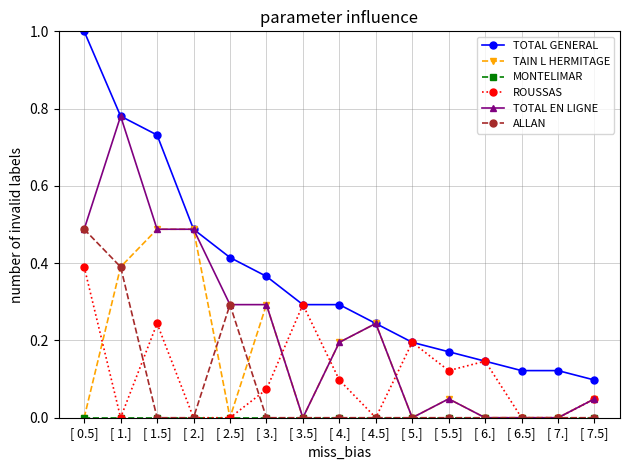

At how many categories does at least one series exceed 0?

15